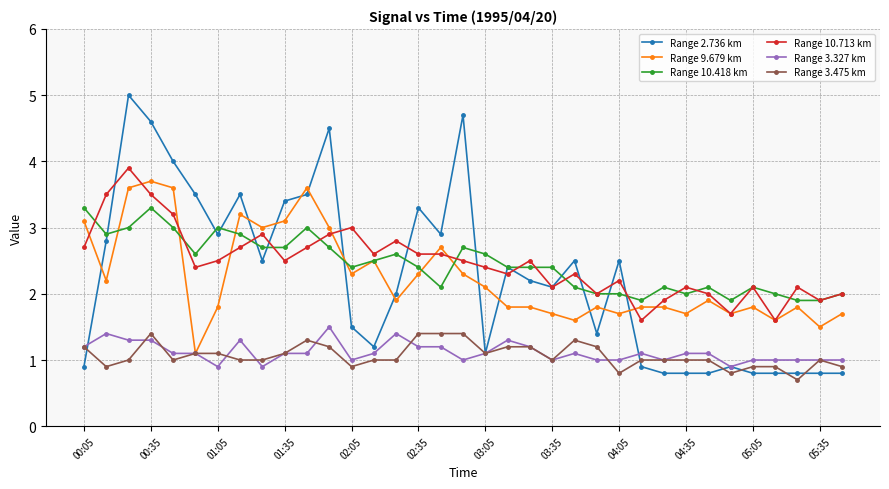

True or false: Range 10.418 km has more than 0 points higher than both neighbors.

True